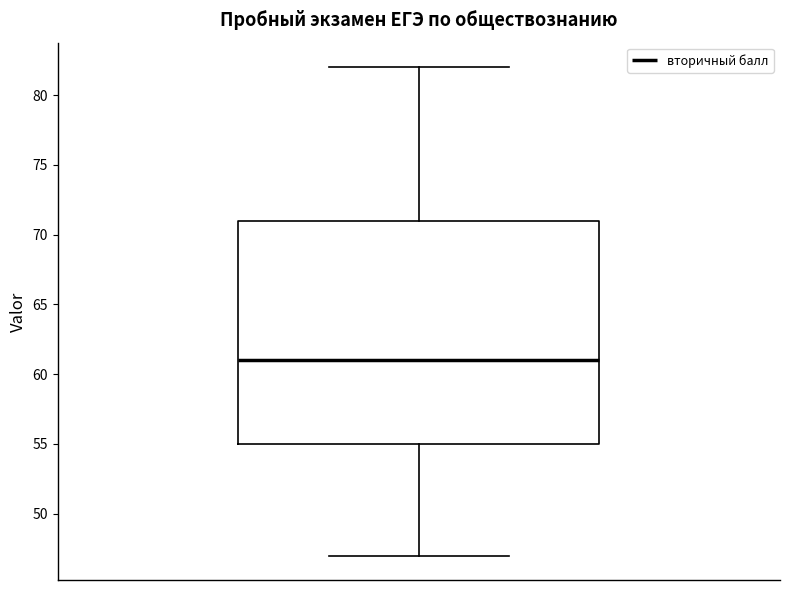

Transcribe this box plot: give where the median line is, the range the box spans, and where the two whiskers end, as read against the y-axis. The values are not printed on the chart, so give them approximately, as read against the axis.

median 61, box 55 to 71, whiskers 47 to 82